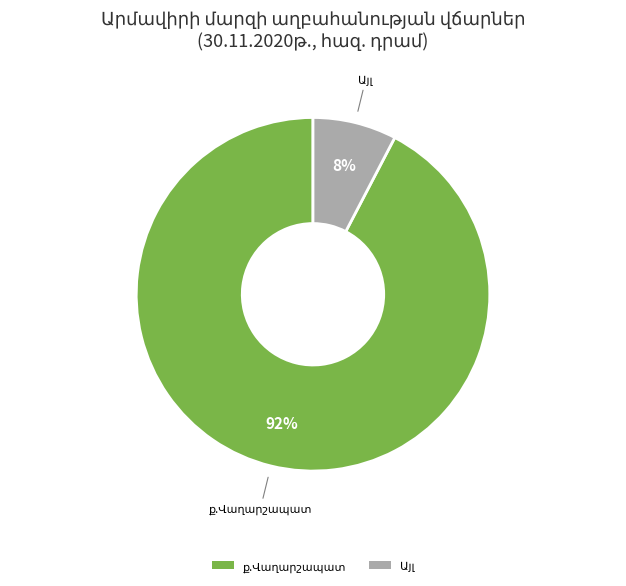

To the nearest percent, what is the average slice percentage?

50%